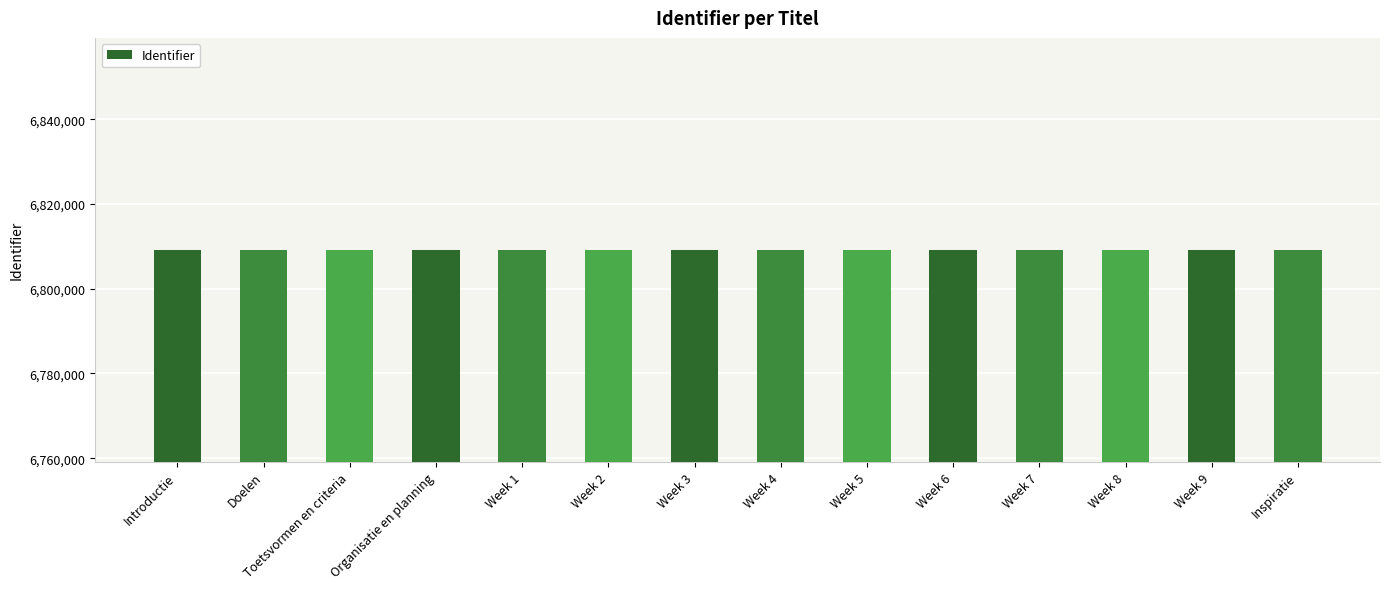

What position from the left is Week 7?

11